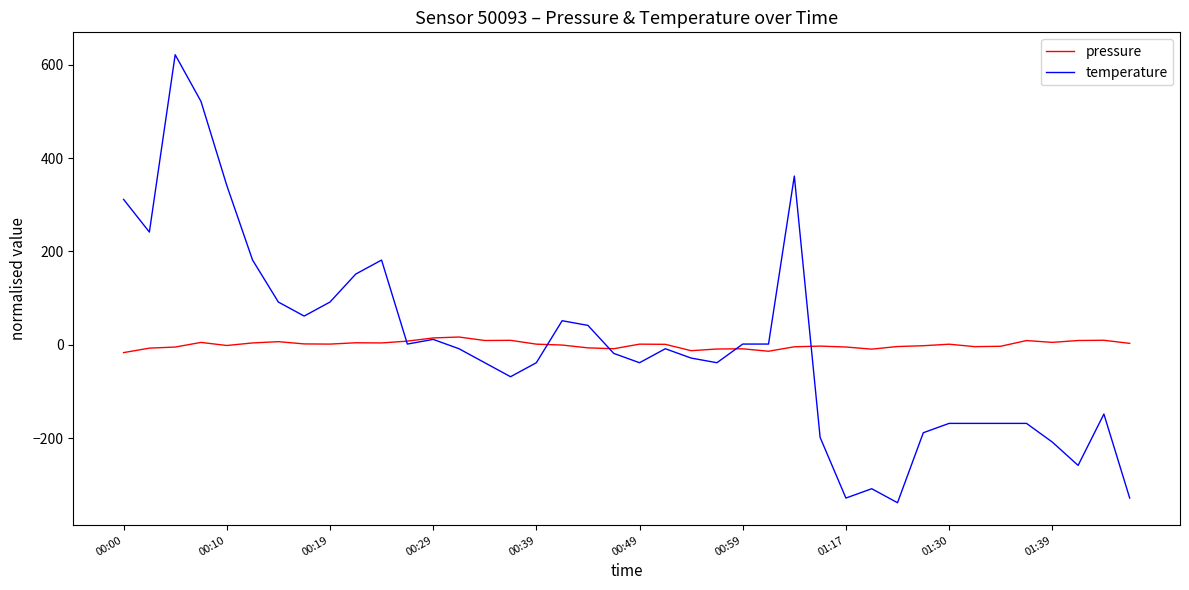

What is the lowest value of the temperature series?

-338.5